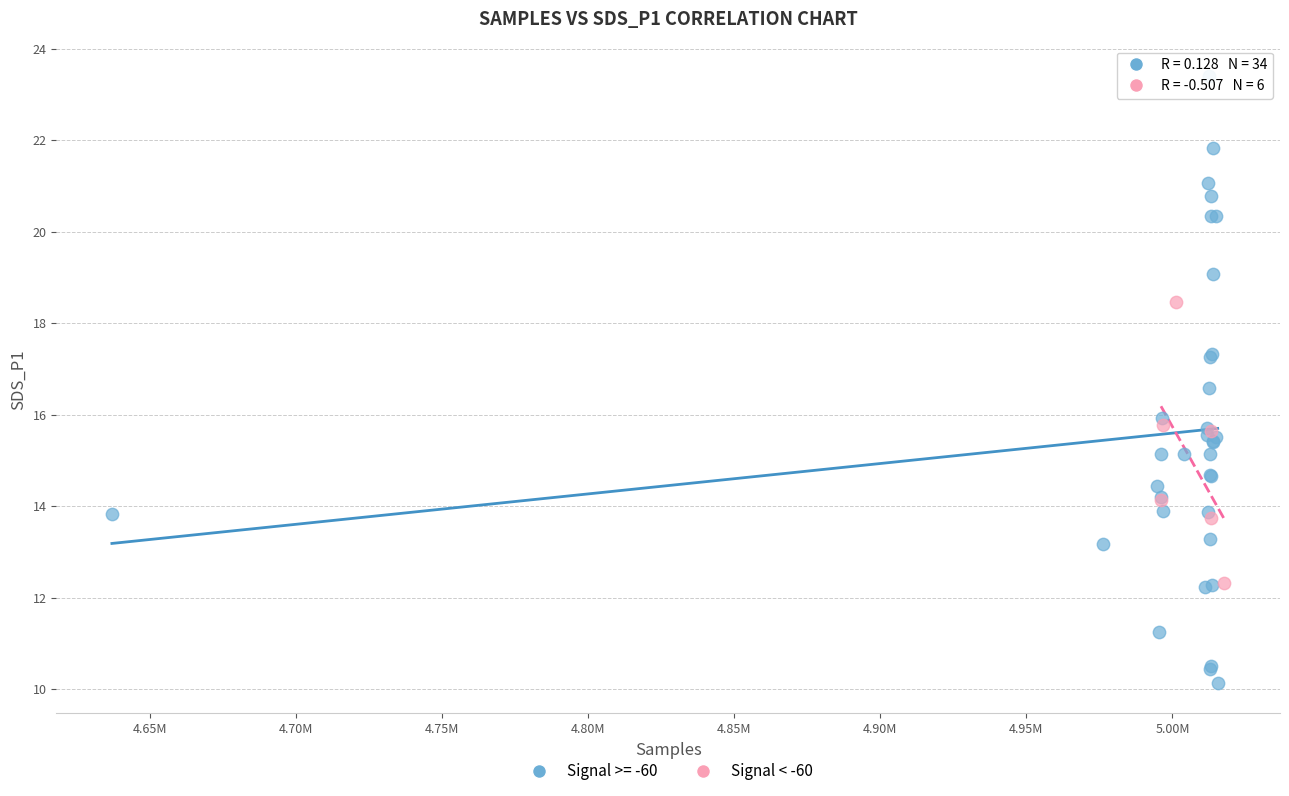

Which series contains the highest Y value?

Signal >= -60